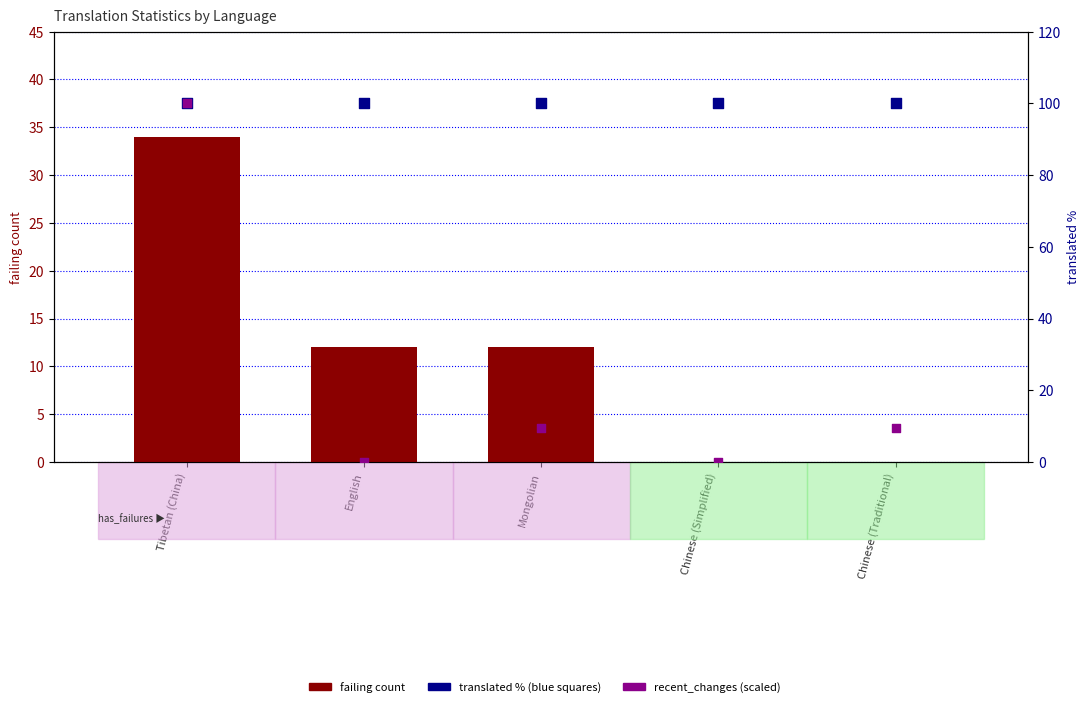

What are all the series names shown in the legend?

failing count, translated %, recent_changes (scaled to %)